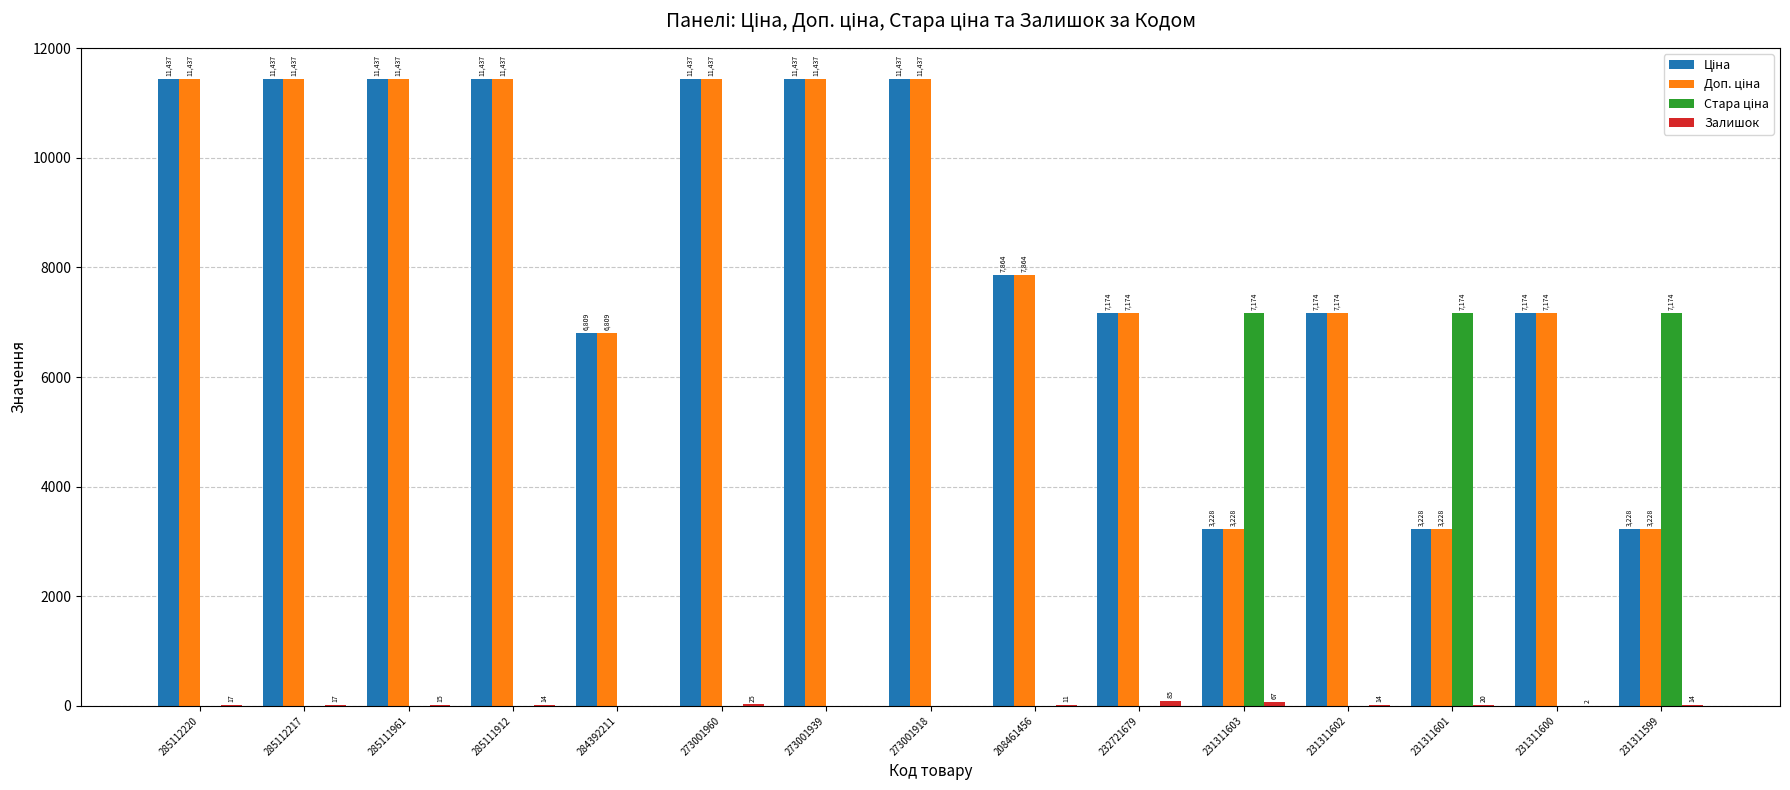

What is the greatest value displayed?

11436.8